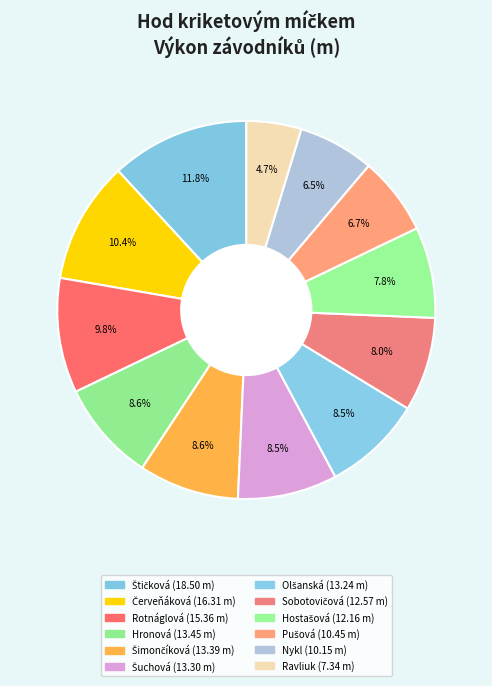

Is there any slice that represents more than half of the pie?

No